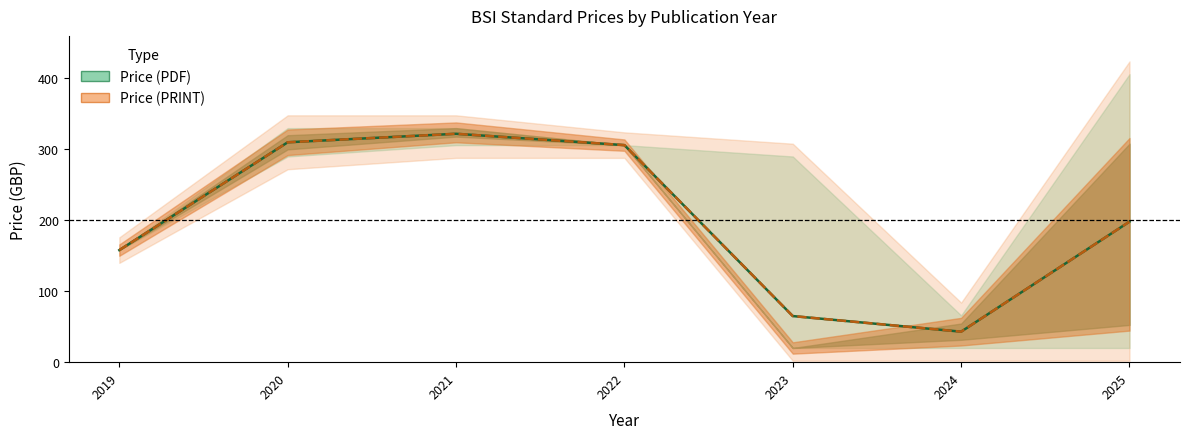

In Price (PDF) — mean, how many points are higher than both neighbors (excluding endpoints)?

1